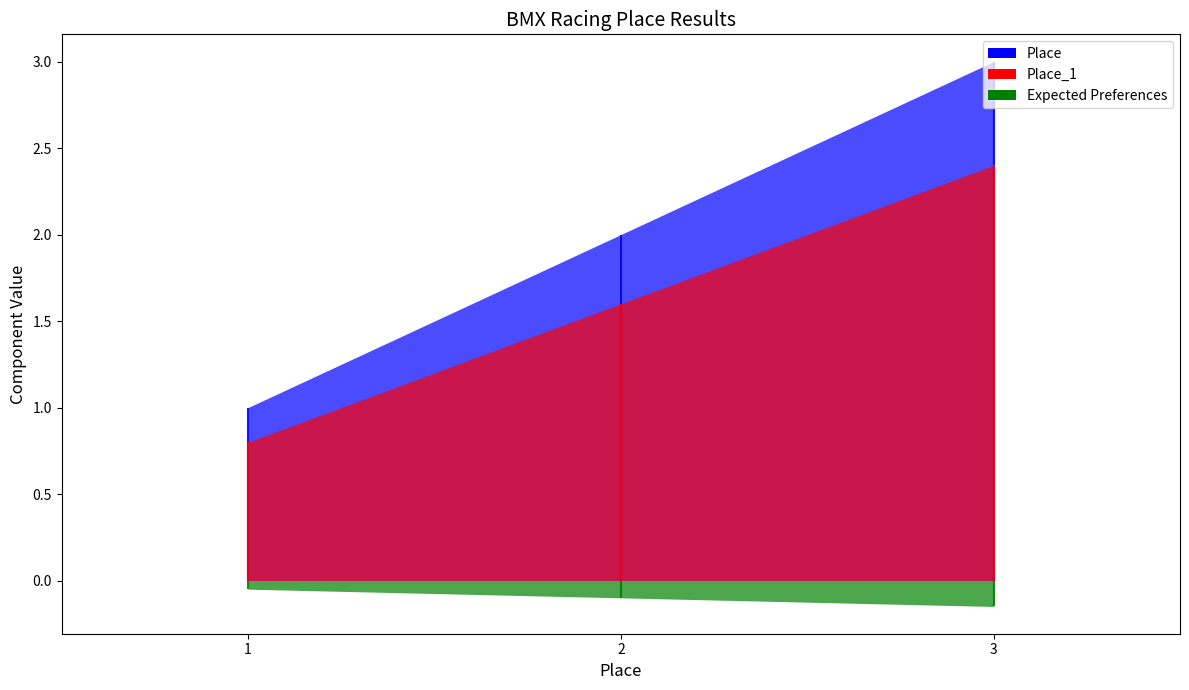

Does the chart have visible grid lines?

No